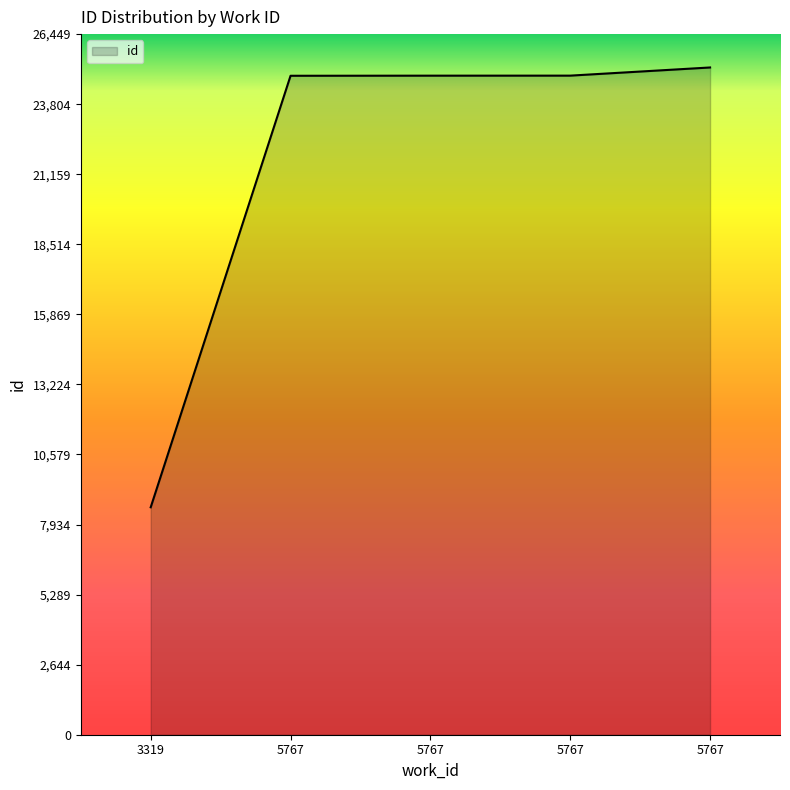

The chart shows a value of 3340 at 3319. True or false?

False